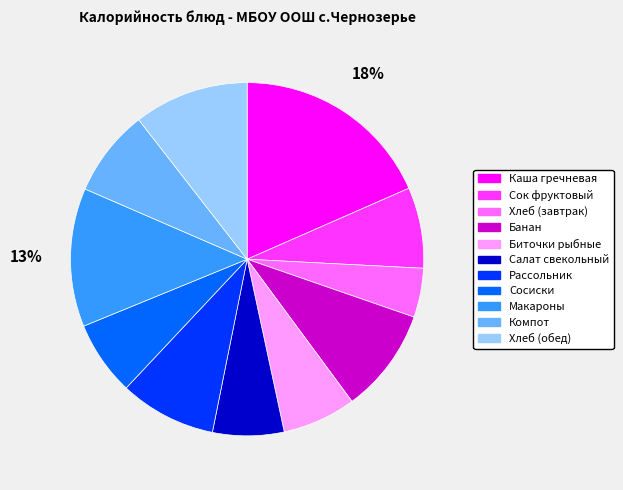

Is there a majority slice in this chart?

No